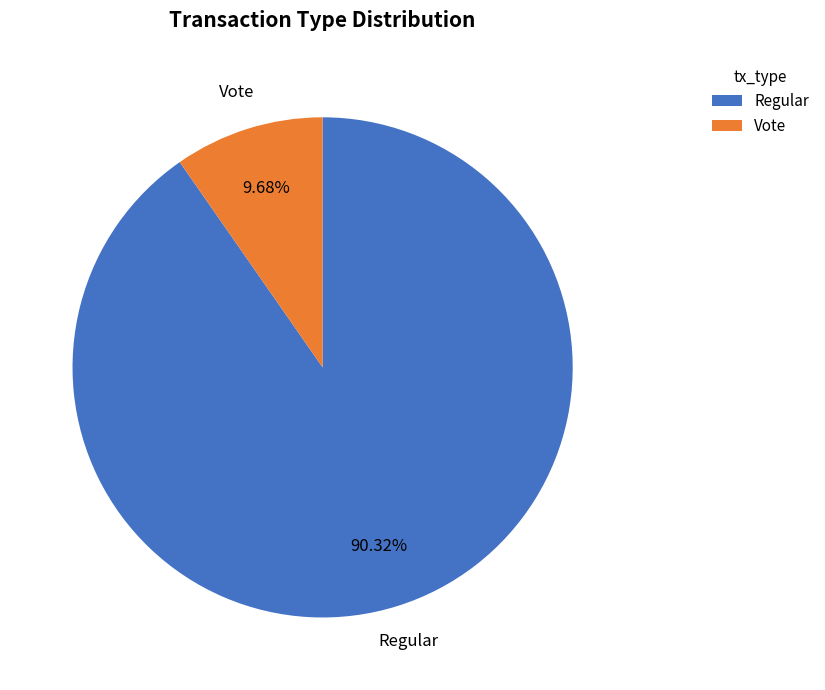

What percentage is the Regular slice, to the nearest percent?

90%